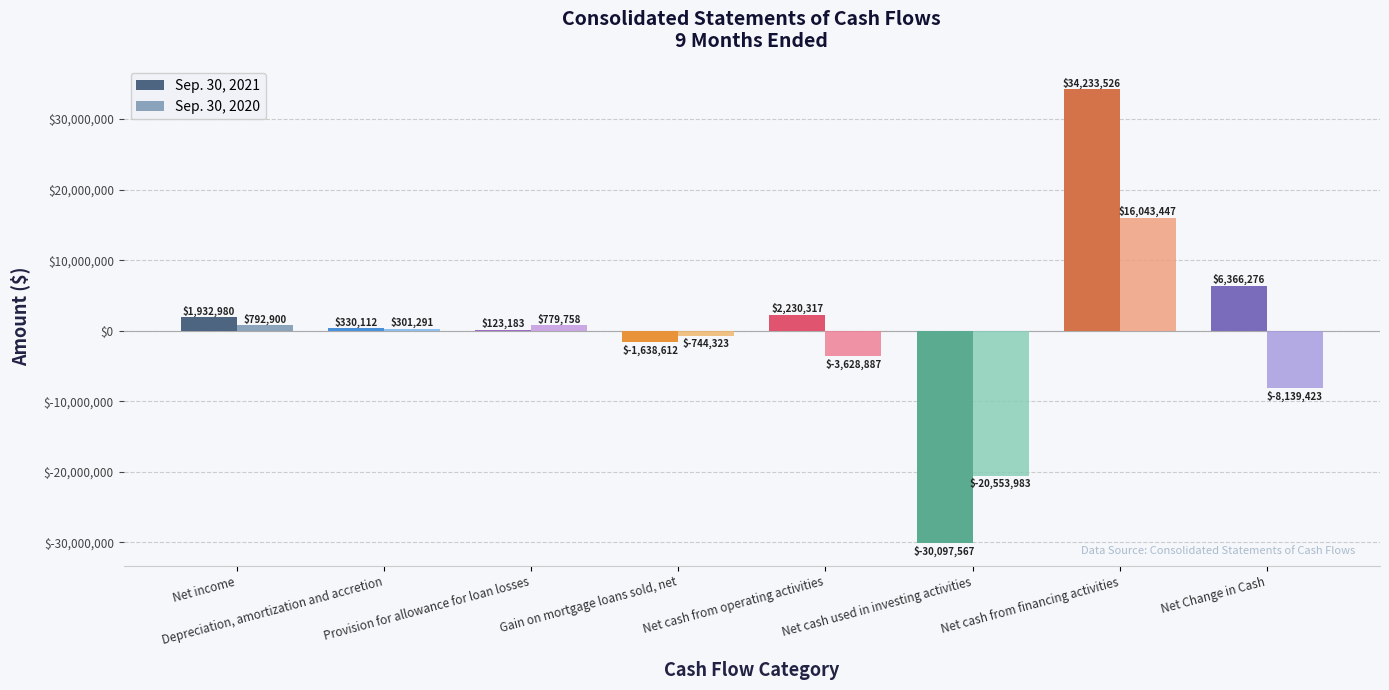

Which series has the largest total across all categories?

Sep. 30, 2021